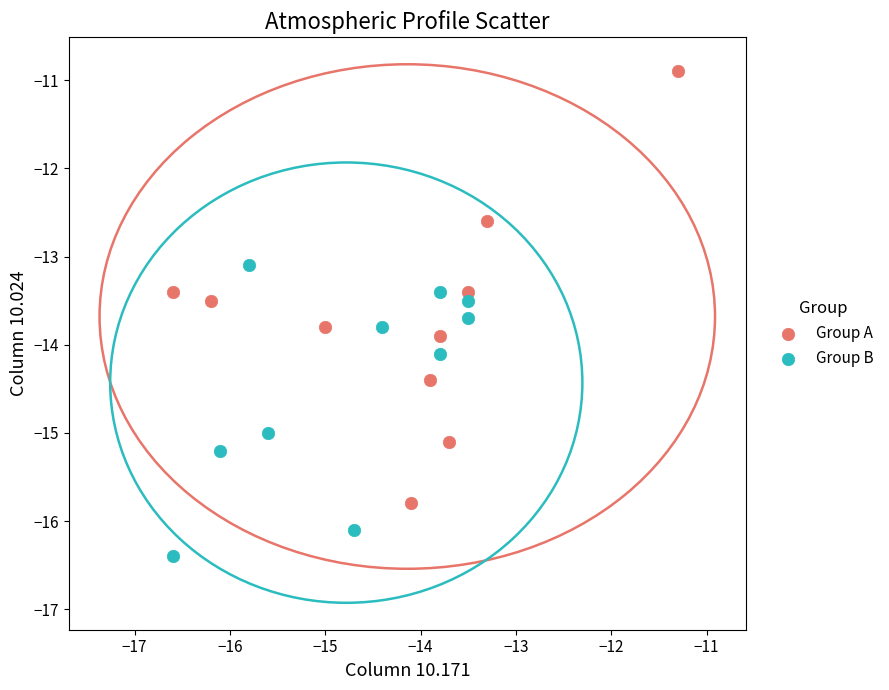

Which series has the largest Y range (max minus min)?

Group A